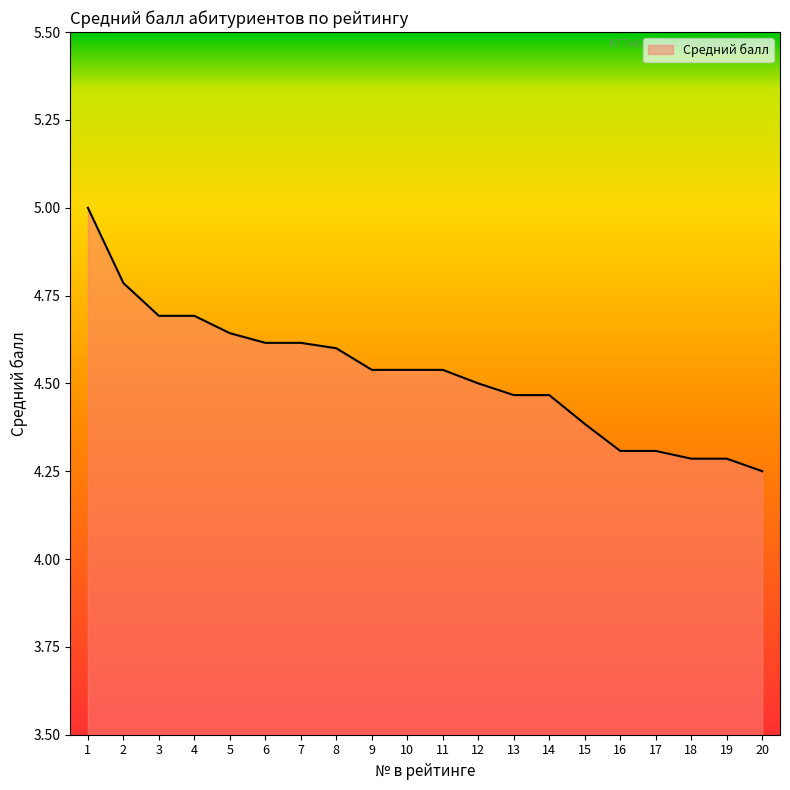

How many values are between 4 and 5?

20